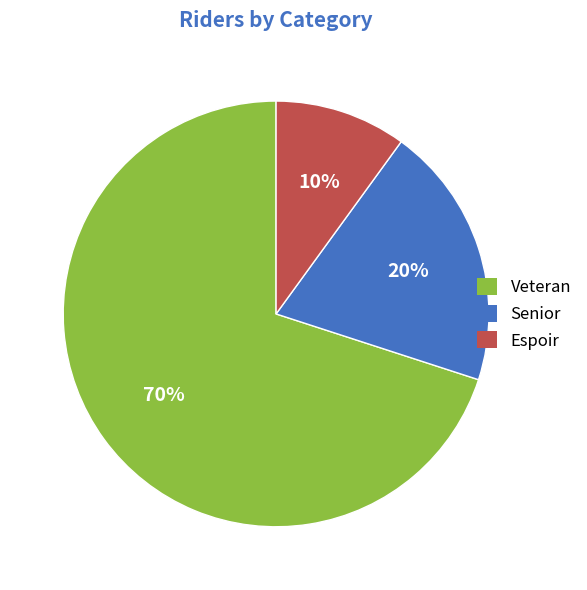

What is the largest slice in the pie chart?

Veteran